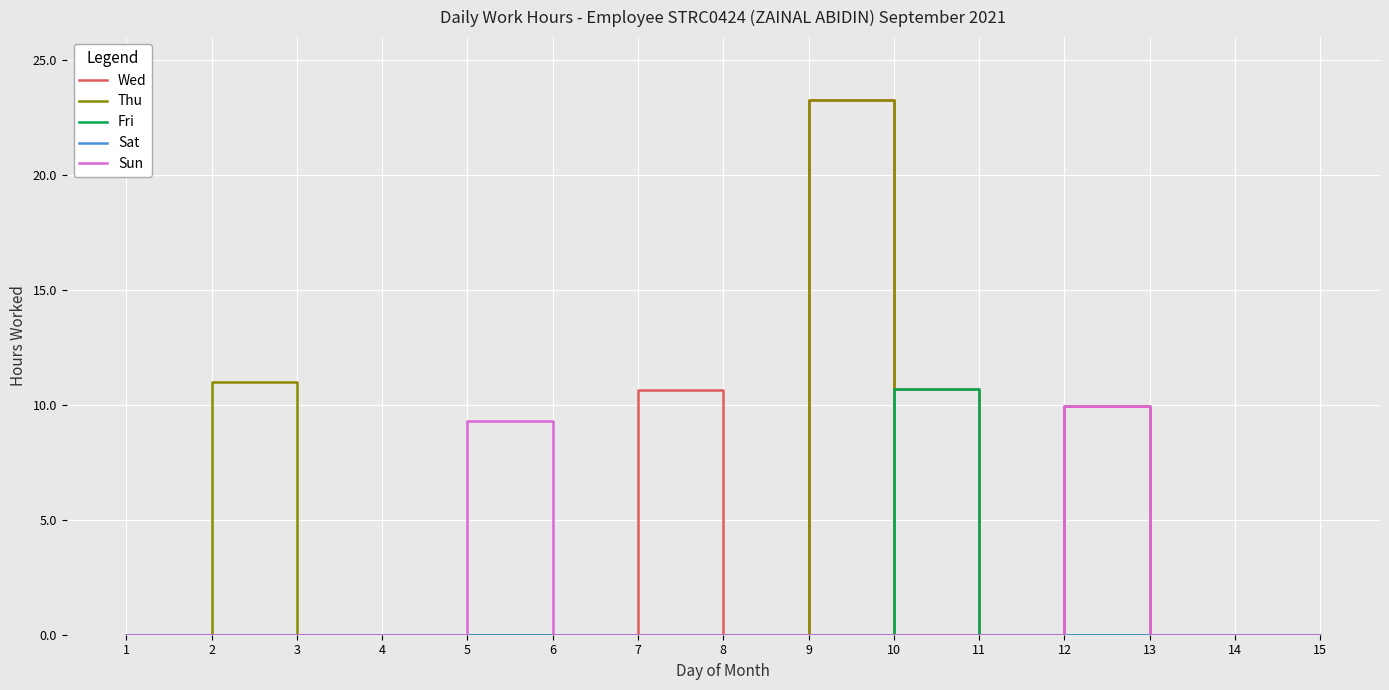

Between 2 and 4, which series saw the biggest shift?

Thu